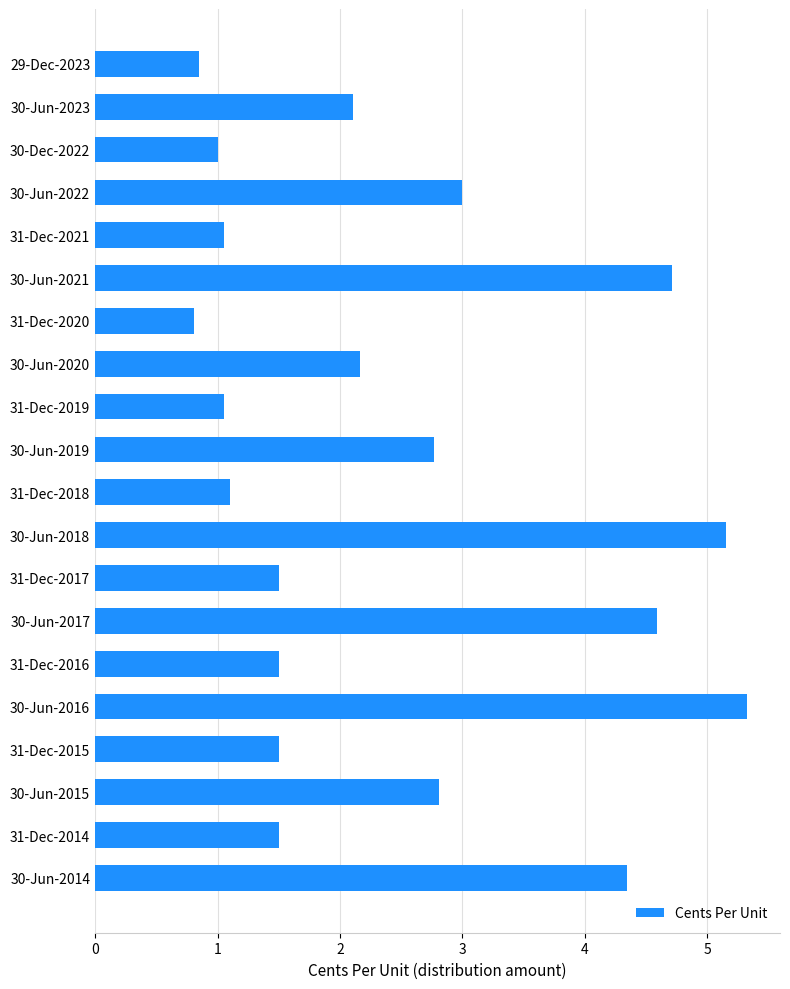

What is the difference between the maximum and minimum values?

4.5